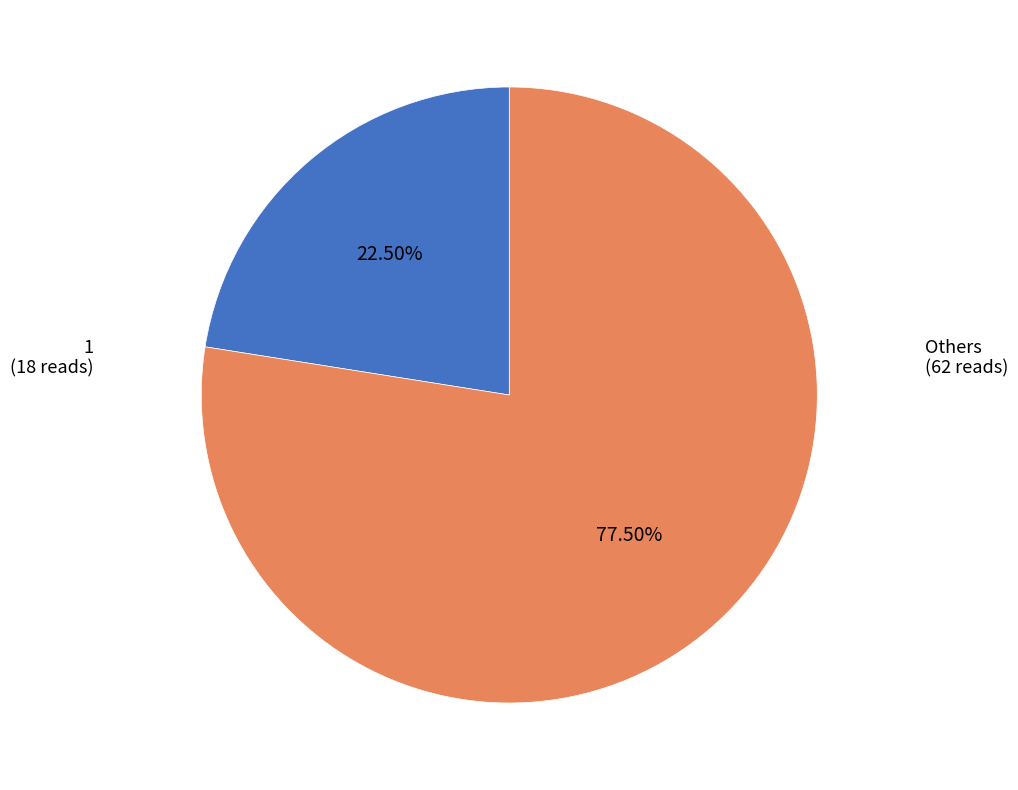

To the nearest percent, what is the average slice percentage?

50%